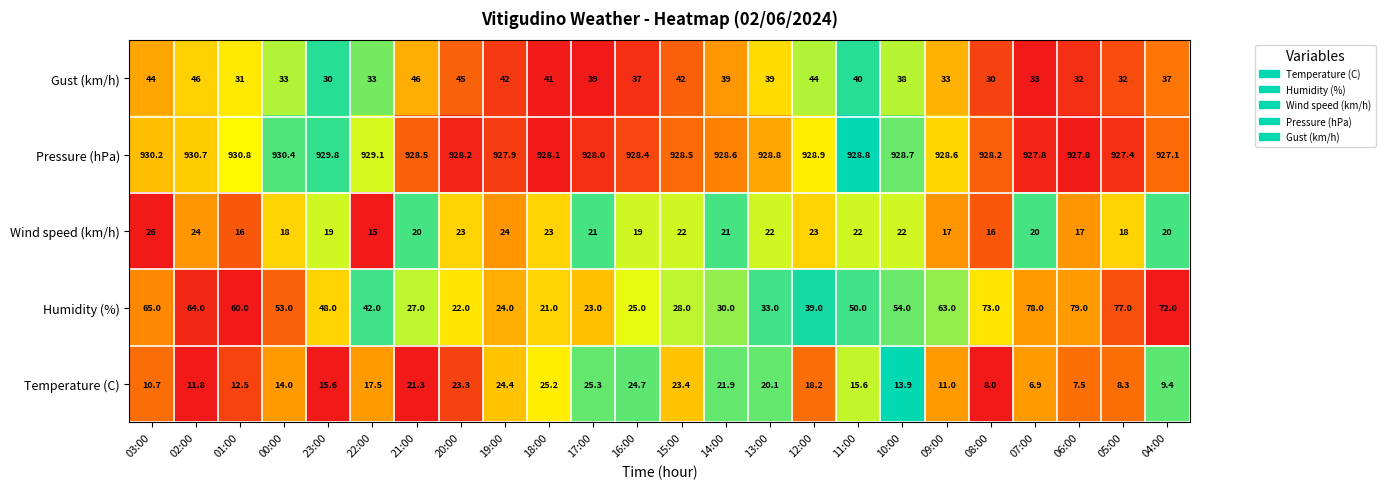

How many distinct data groups are displayed?

5